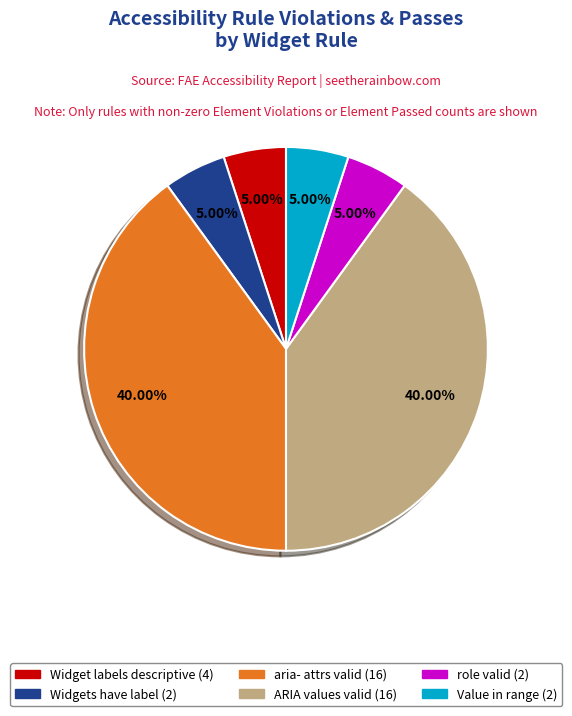

Does any single category account for the majority?

No